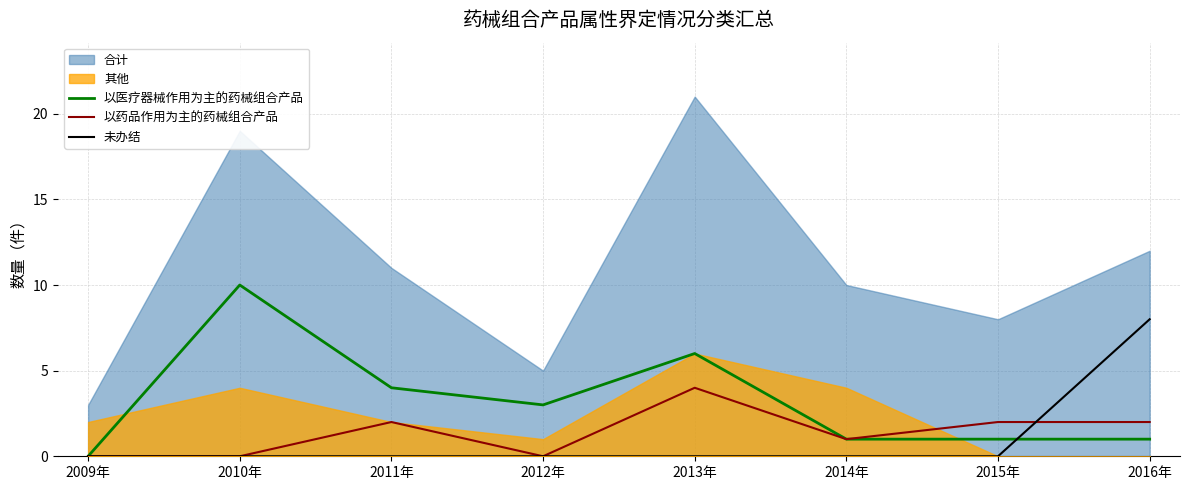

At which label does 以医疗器械作用为主的药械组合产品 first exceed 3?

2010年